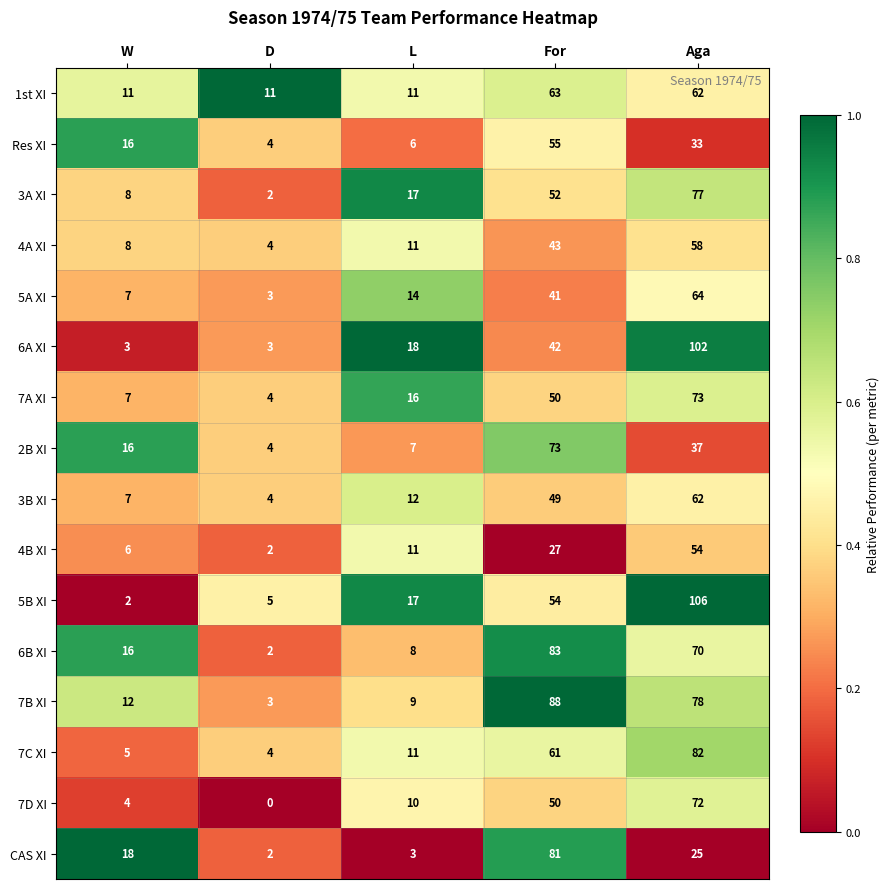

List the labels in order of 4B XI value, smallest first.

D, W, L, For, Aga